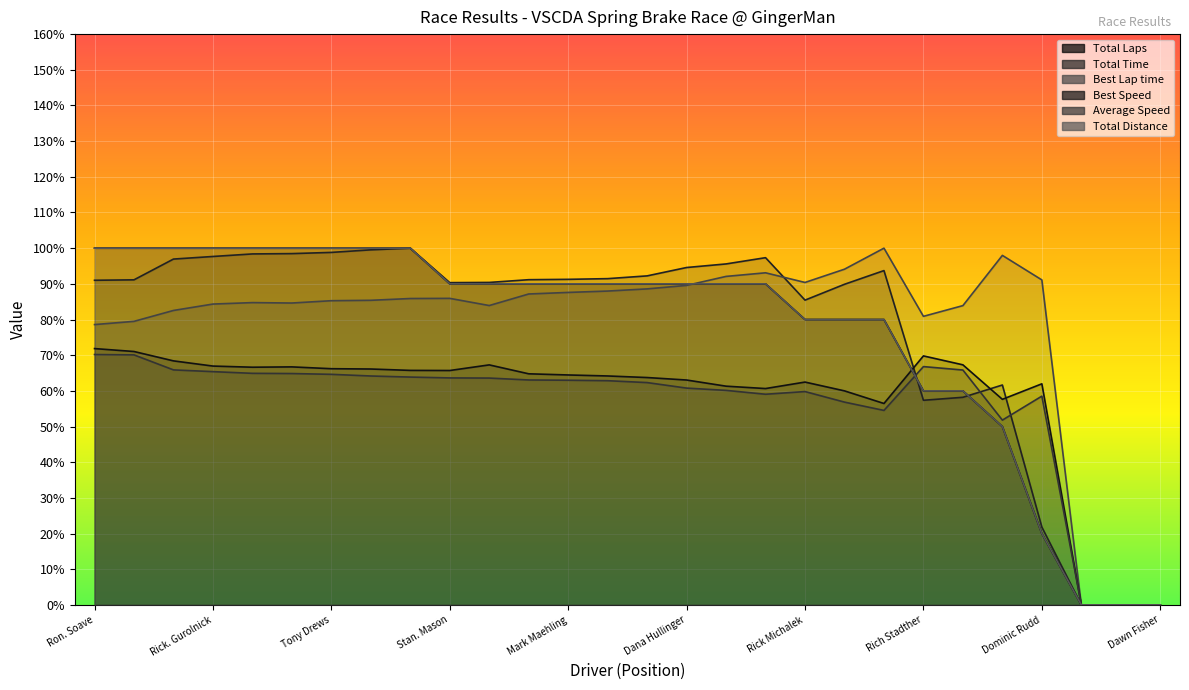

At which category does Average Speed reach its first local peak?

Rick Michalek